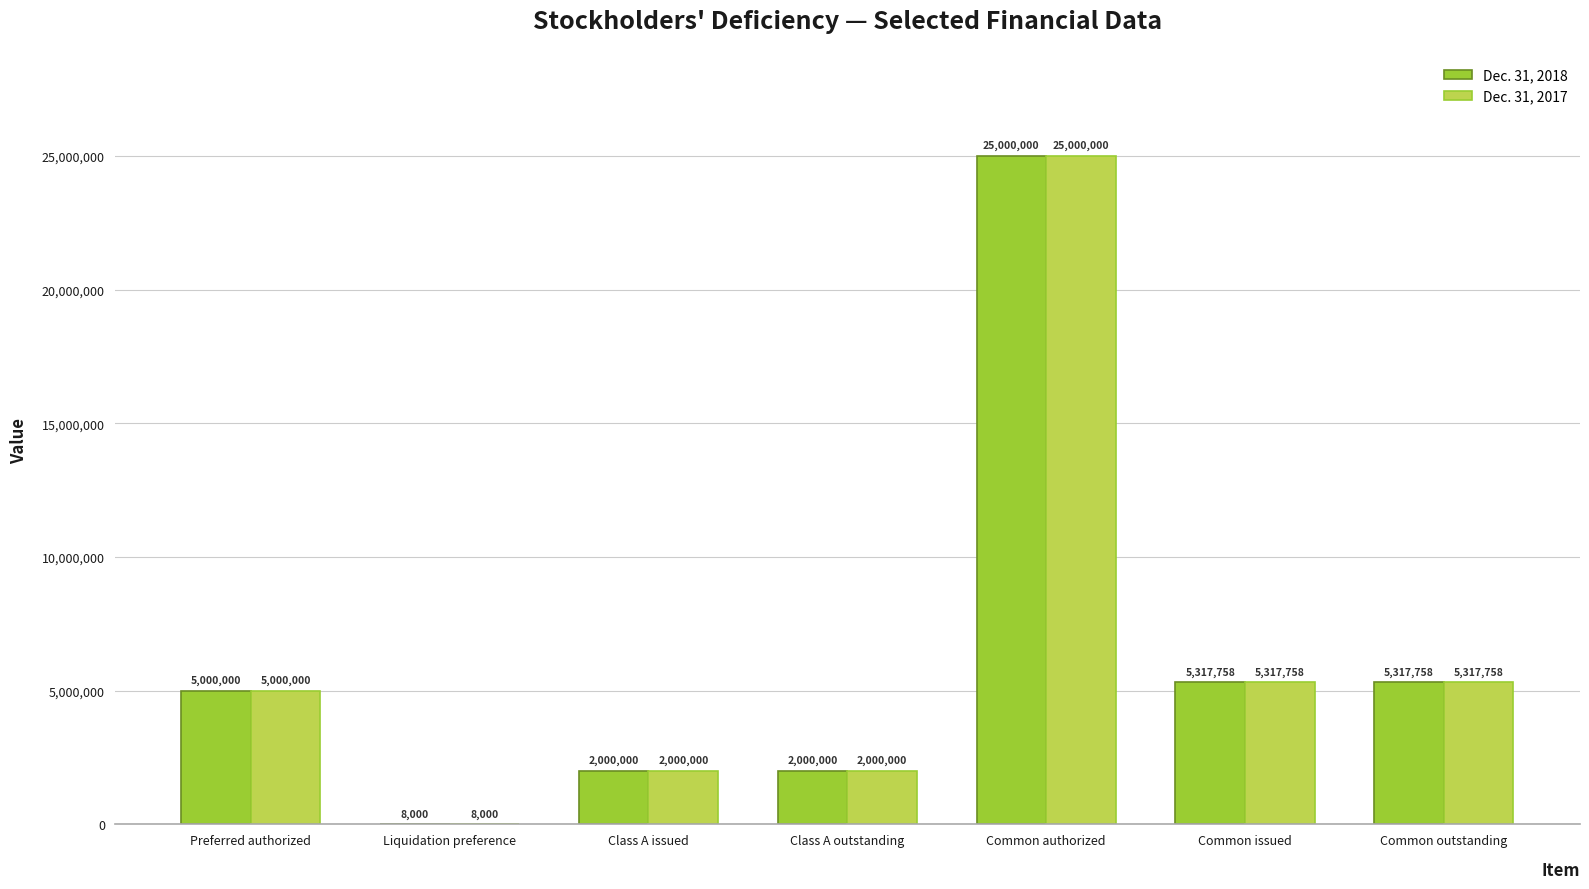

What is the maximum value shown in the chart?

25000000